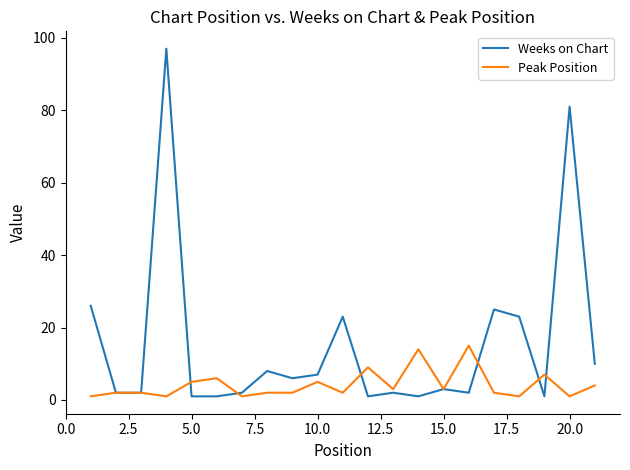

Which series has the widest spread of values?

Weeks on Chart